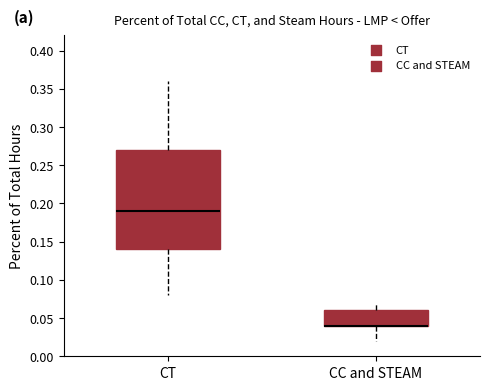

Reading left to right, read every box against the y-axis: the position of its median line, the range the box covers, and the ends of its whiskers. The values are not printed on the chart, so give them approximately, as read against the axis.

CT: median 0.19, box 0.14 to 0.27, whiskers 0.08 to 0.36
CC and STEAM: median 0.04 (drawn on the box's lower edge), box 0.04 to 0.06, whiskers 0.02 to 0.07